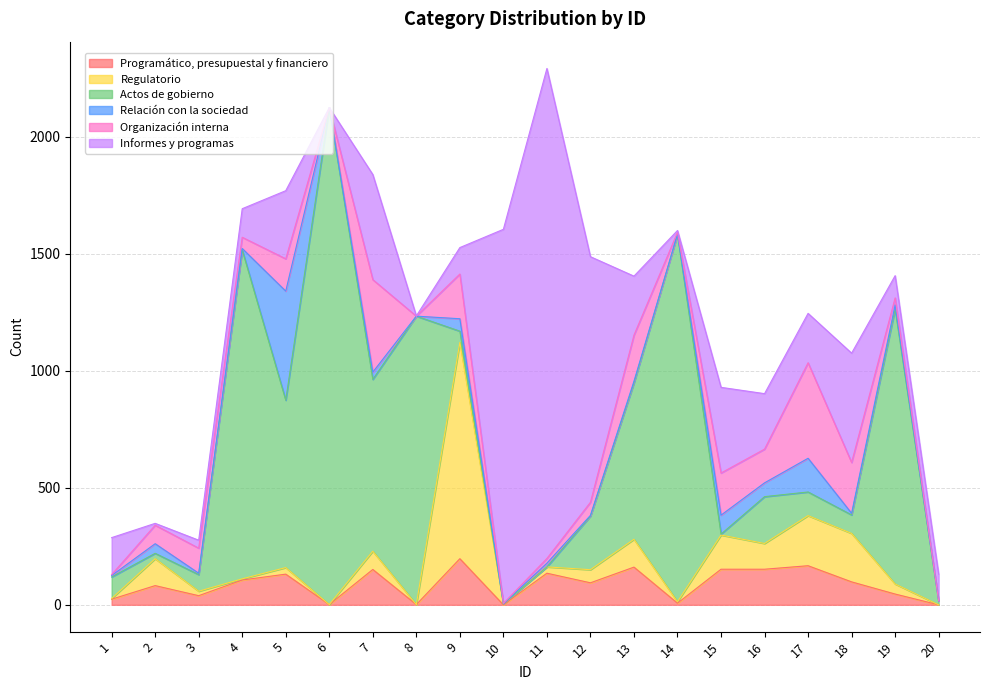

At which category does Regulatorio reach its first local peak?

2